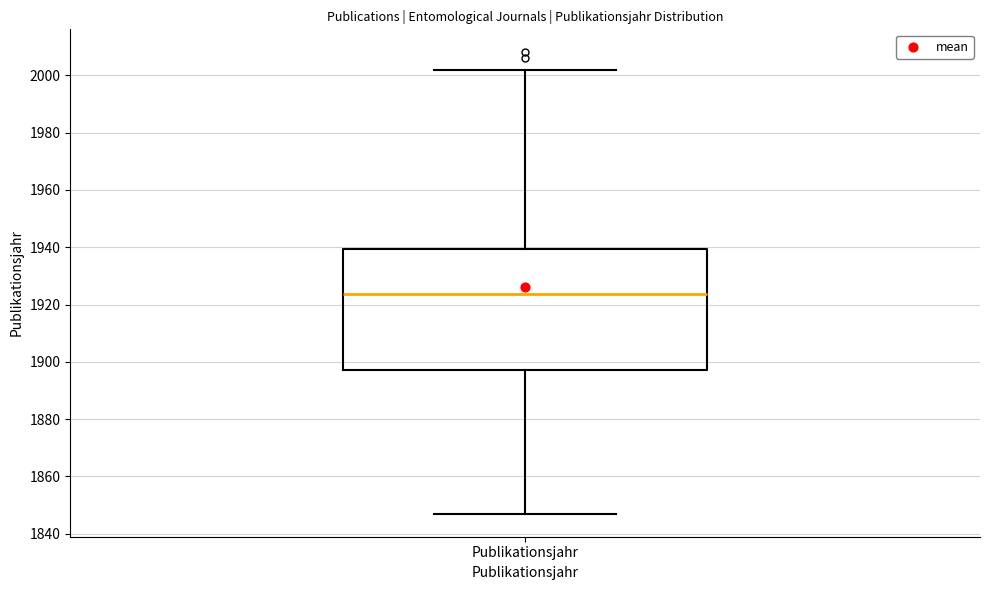

Transcribe this box plot: give where the median line is, the range the box spans, and where the two whiskers end, as read against the y-axis. The values are not printed on the chart, so give them approximately, as read against the axis.

median 1924, box 1898 to 1940, whiskers 1848 to 2002